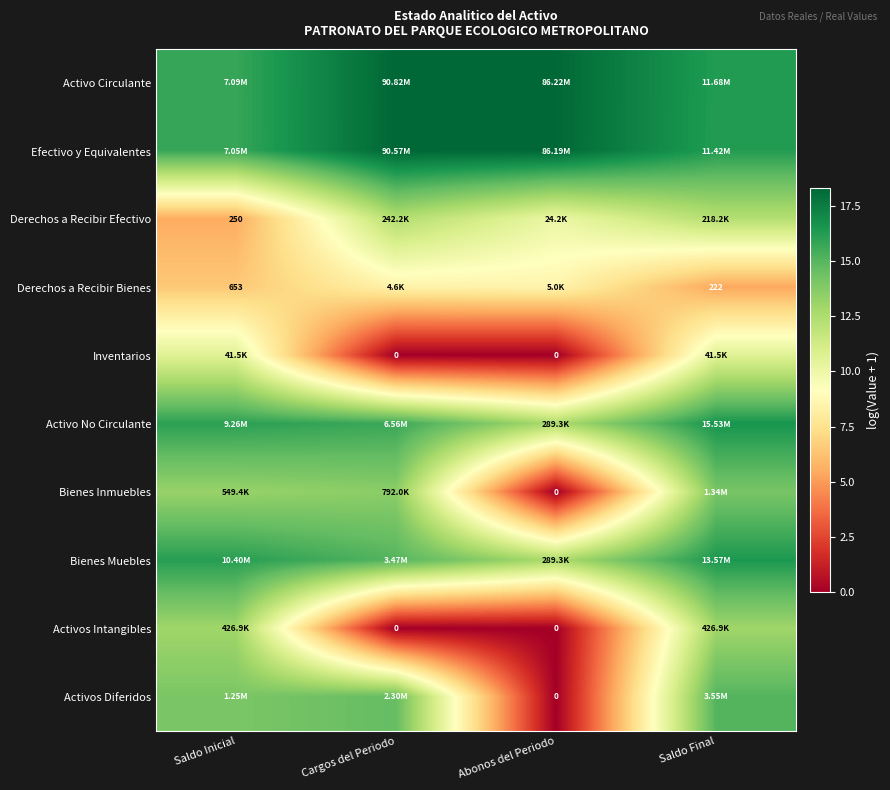

Read the Derechos a Recibir Efectivo value at Saldo Final.

12.3